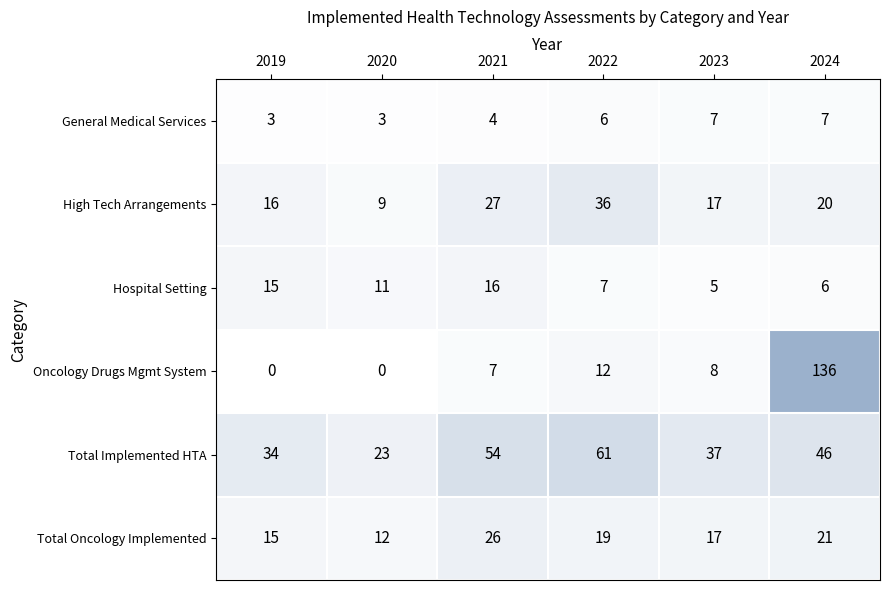

The value of Oncology Drugs Mgmt System at 2020 is 0. True or false?

True